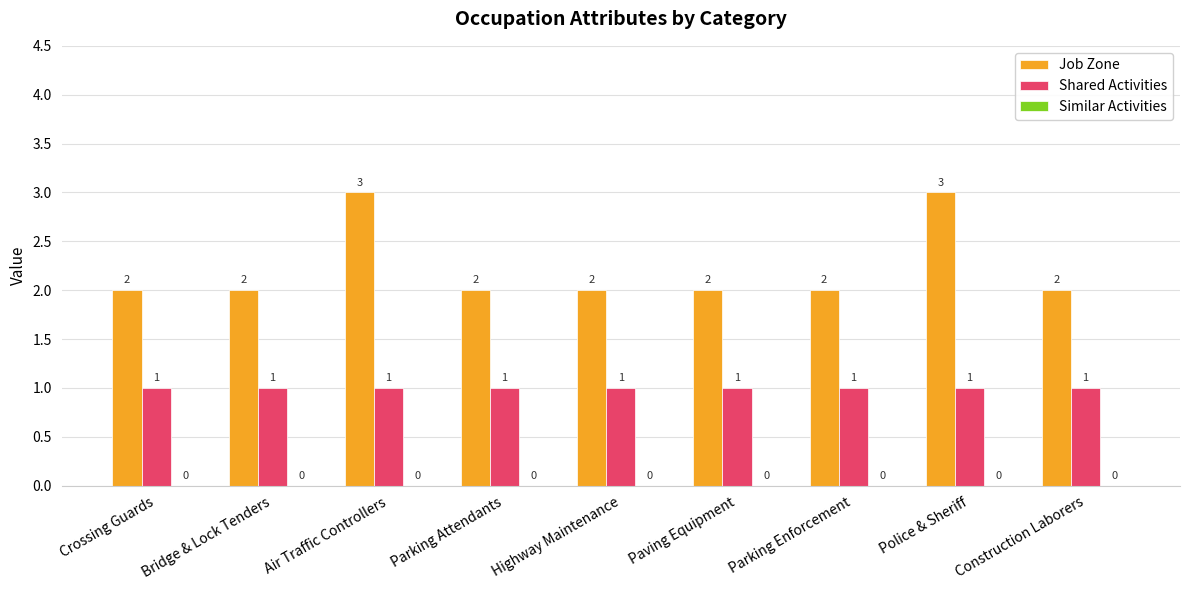

What is the greatest value displayed?

3